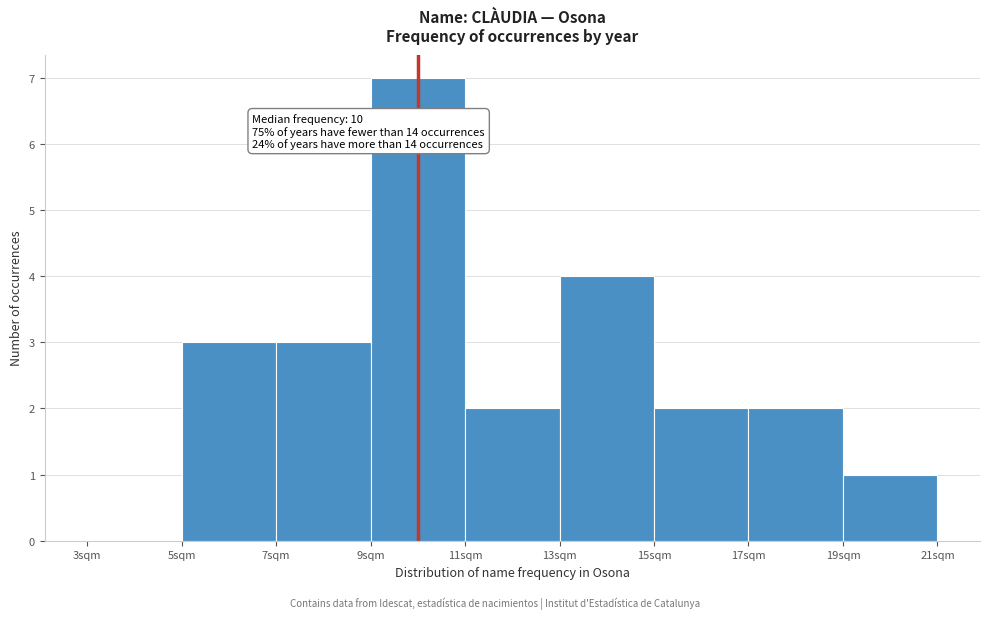

Which range on the x-axis has the tallest bar?

9 to 11